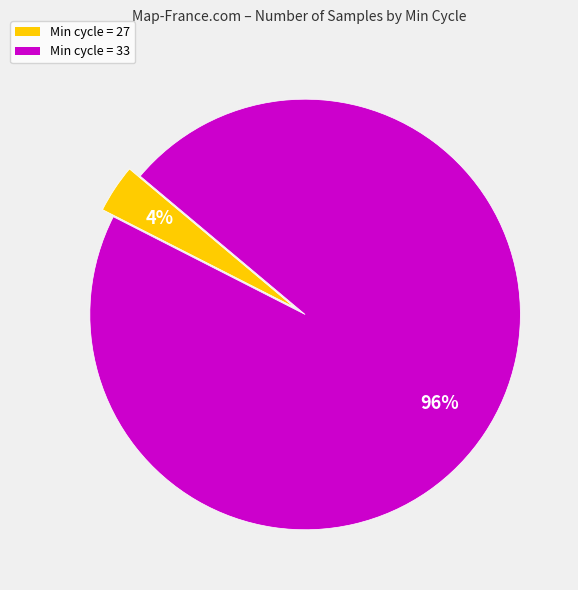

To the nearest percent, what percentage of the pie is Min cycle = 27?

4%